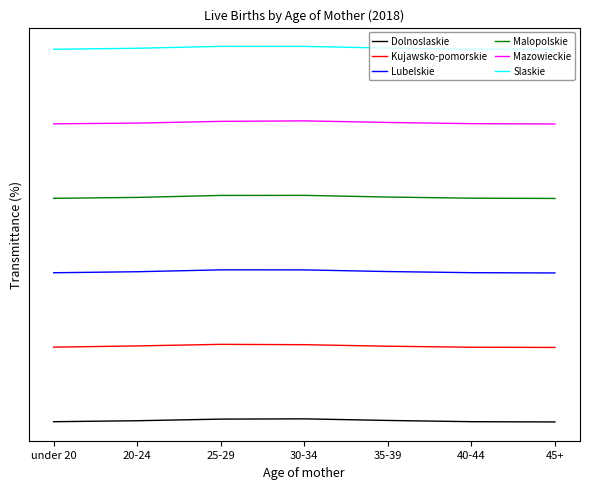

True or false: Dolnoslaskie has more than 2 points higher than both neighbors.

False